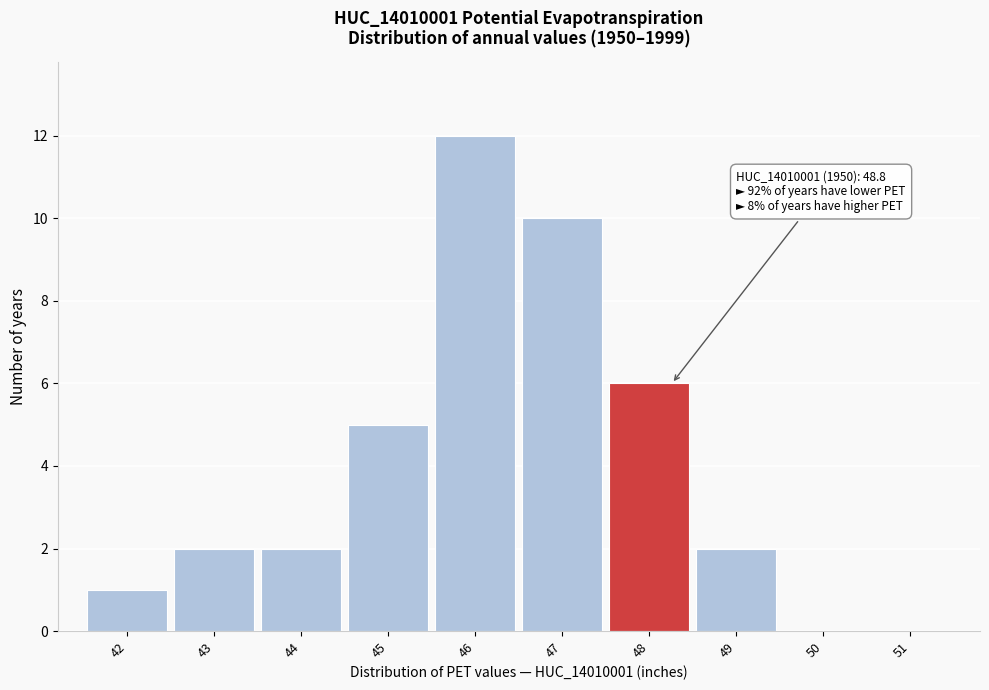

Reading left to right, what are all the values shown in this chart?

42=1	43=2	44=2	45=5	46=12	47=10	48=6	49=2	50=0	51=0